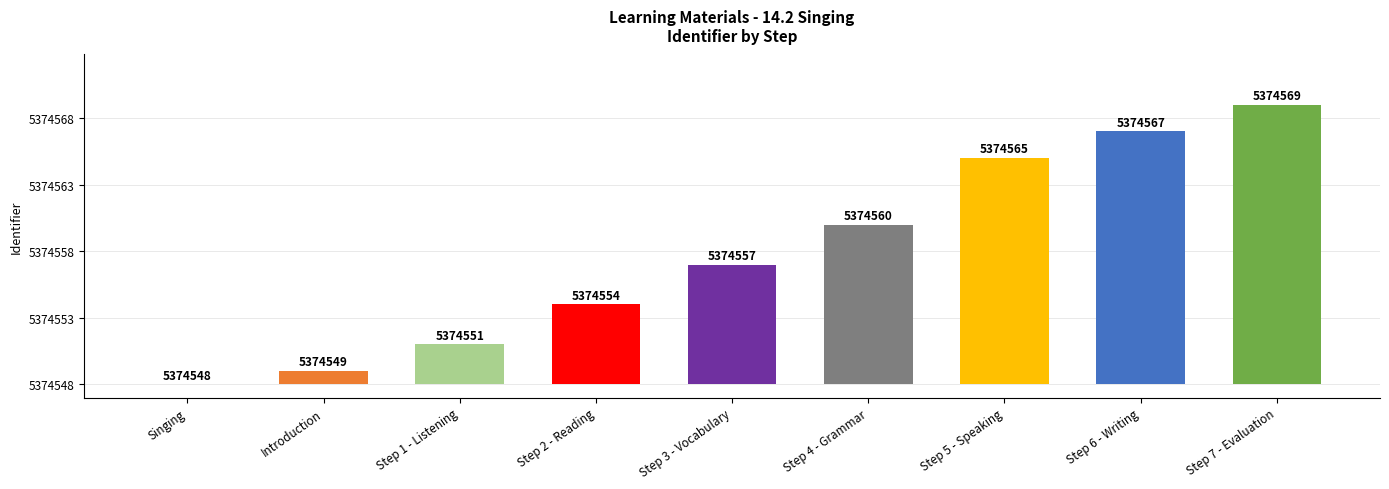

Are the bars horizontal?

No